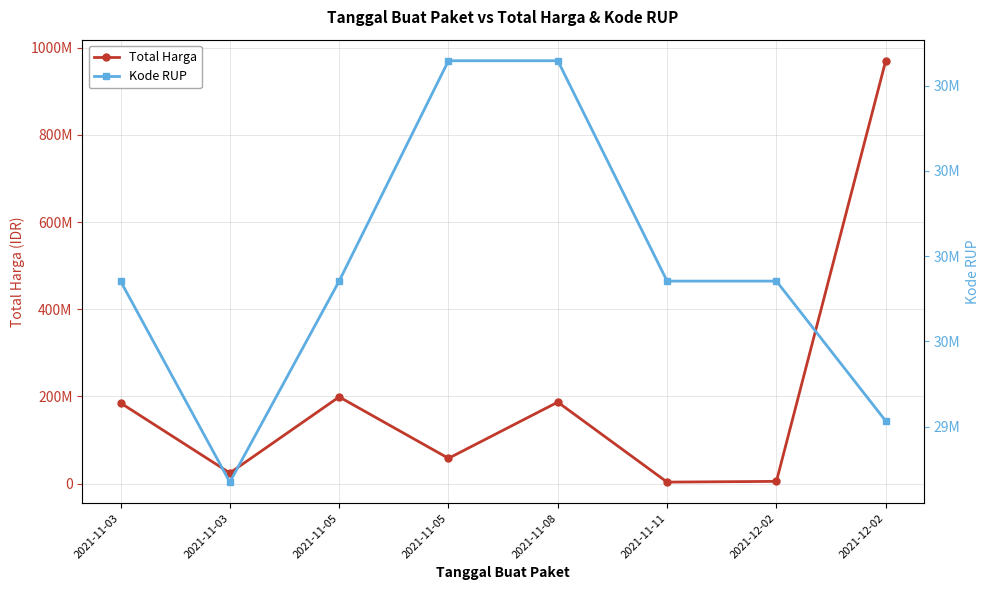

What is the sum of all Kode RUP values?

241367128